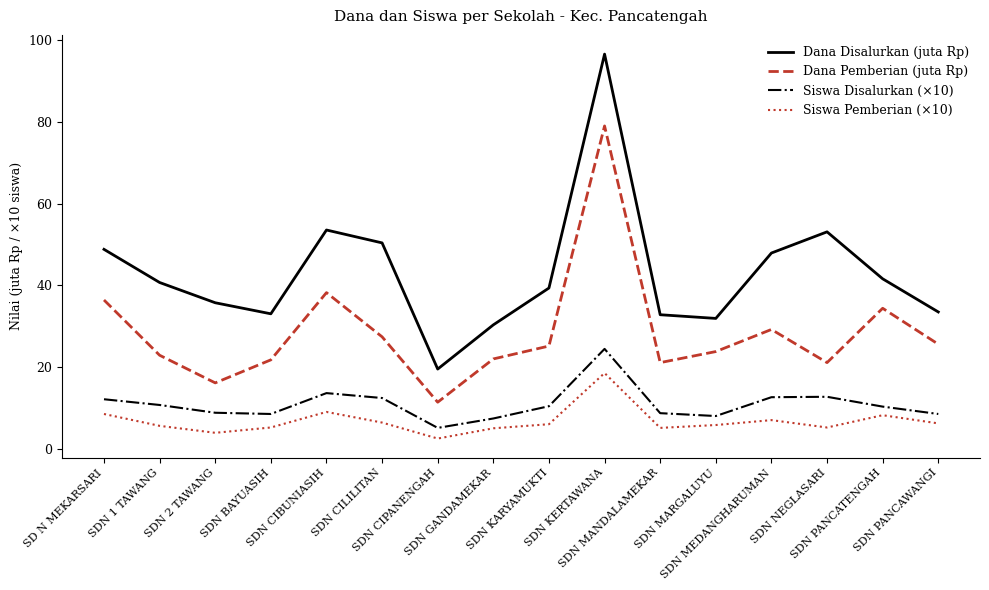

True or false: Dana Pemberian (juta Rp) has more than 2 interior local peaks.

True